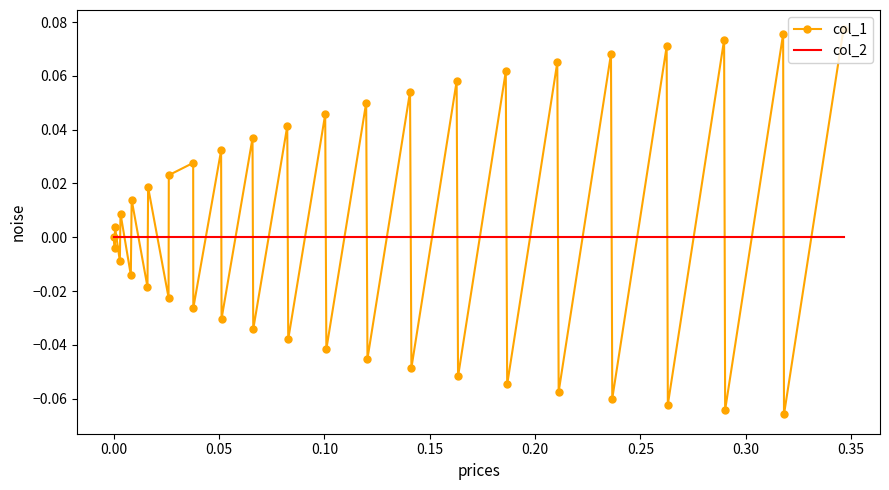

True or false: col_1 and col_2 intersect in this chart.

True